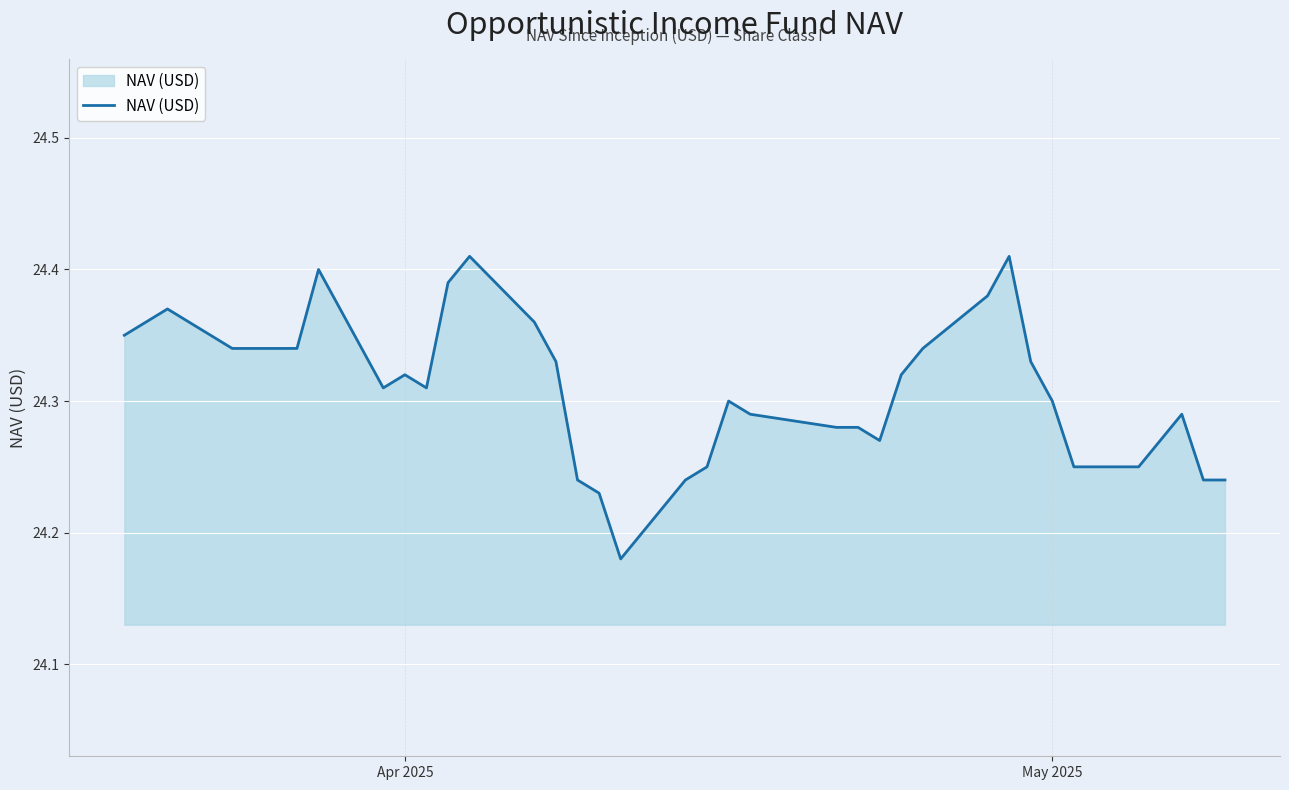

How many distinct data groups are displayed?

1